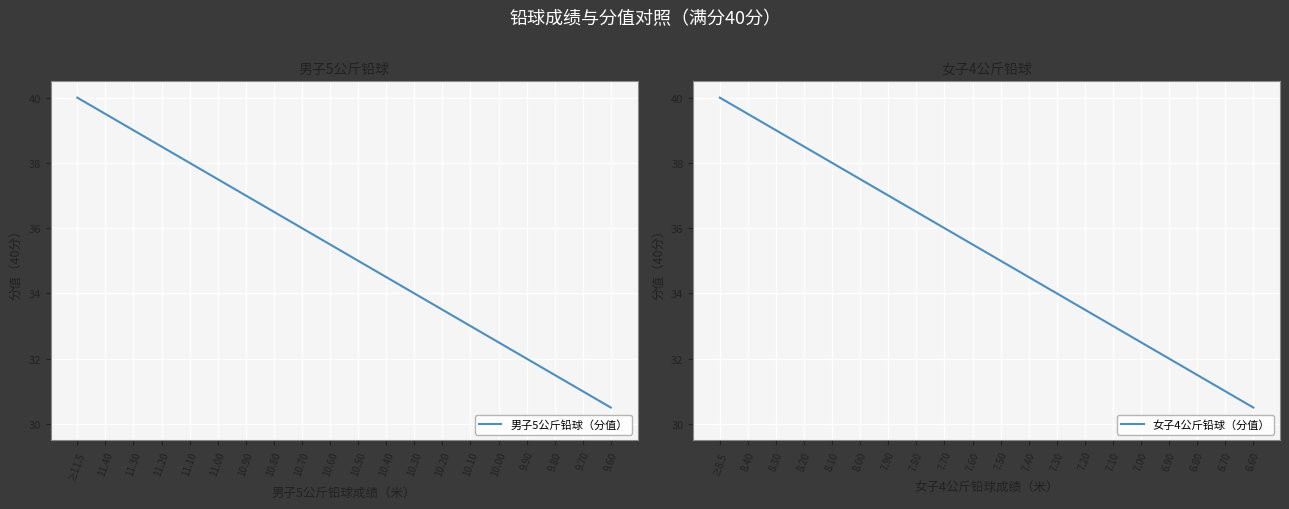

Rank the series by their maximum value, from lowest to highest.

男子5公斤铅球（分值）, 女子4公斤铅球（分值）